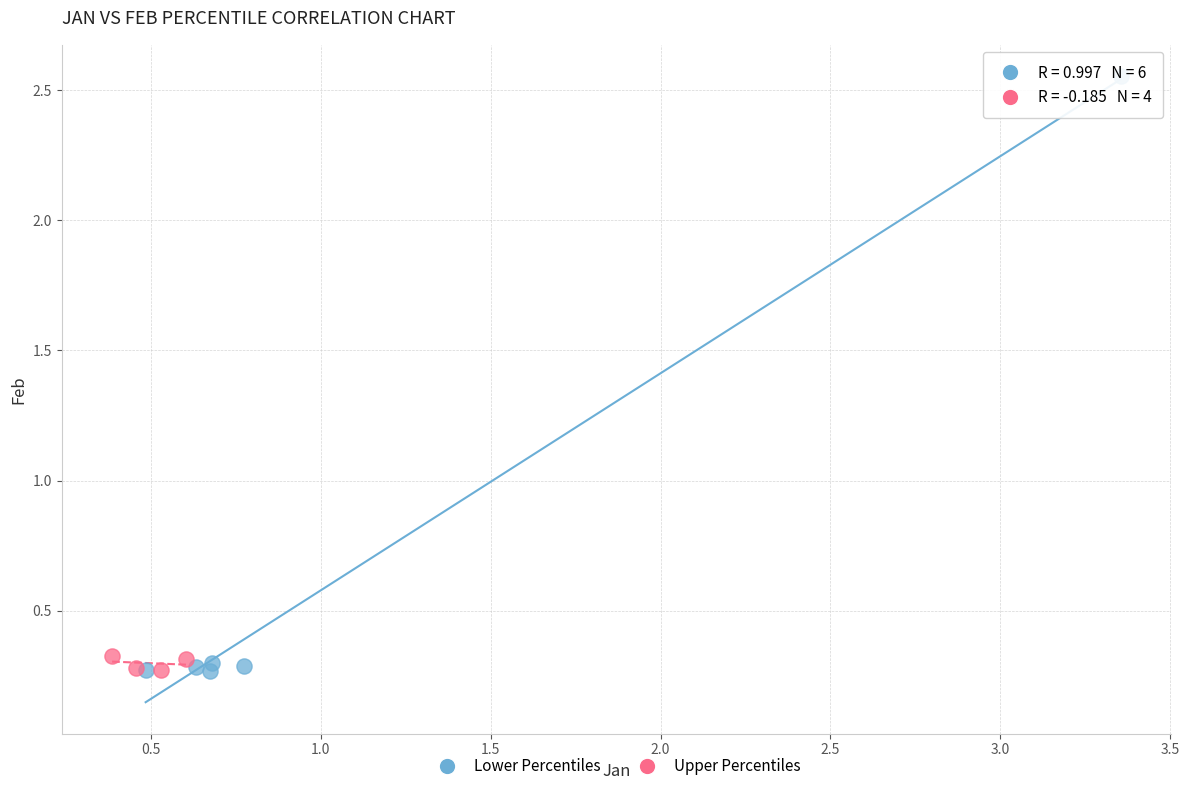

Which series contains the highest Y value?

Lower Percentiles